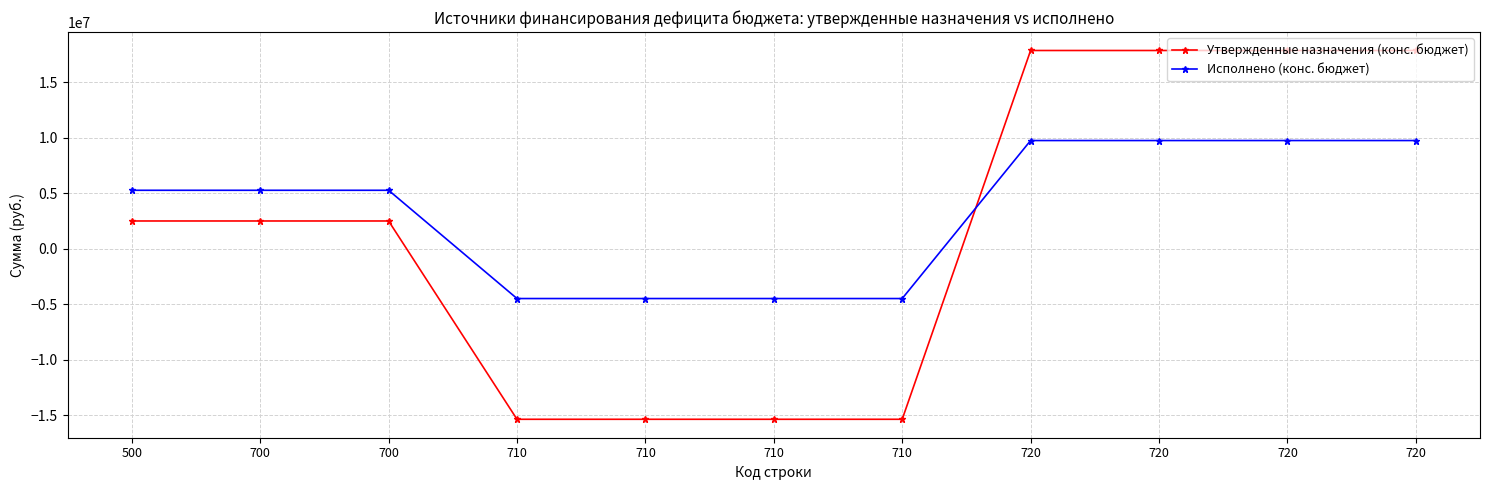

Which series has the largest total across all categories?

Исполнено (конс. бюджет)